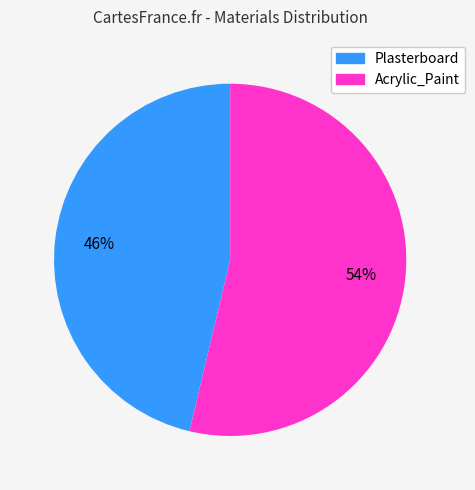

The Acrylic_Paint slice represents 46% of the pie. True or false?

False